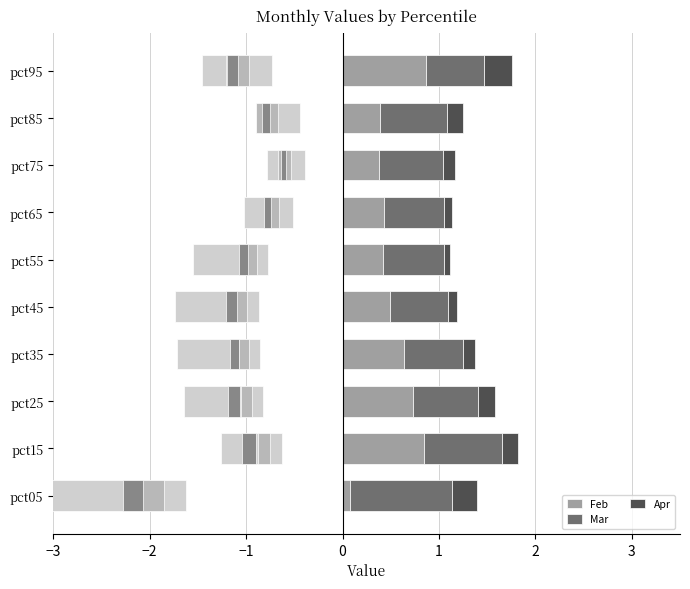

Which series has the widest spread of values?

Jan (neg)